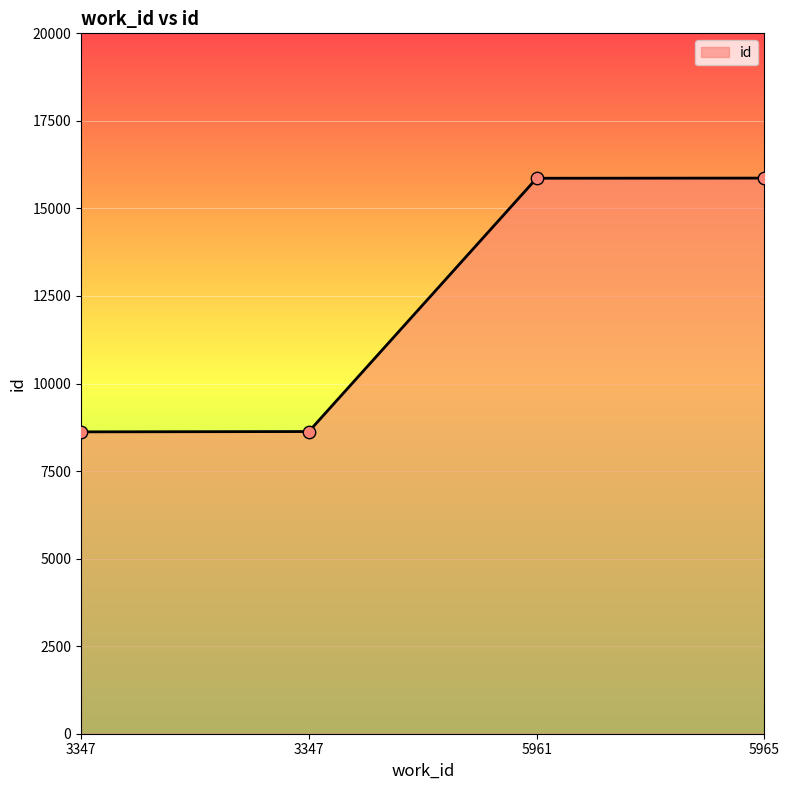

What is the change in value from 3347 to 3347?

+9